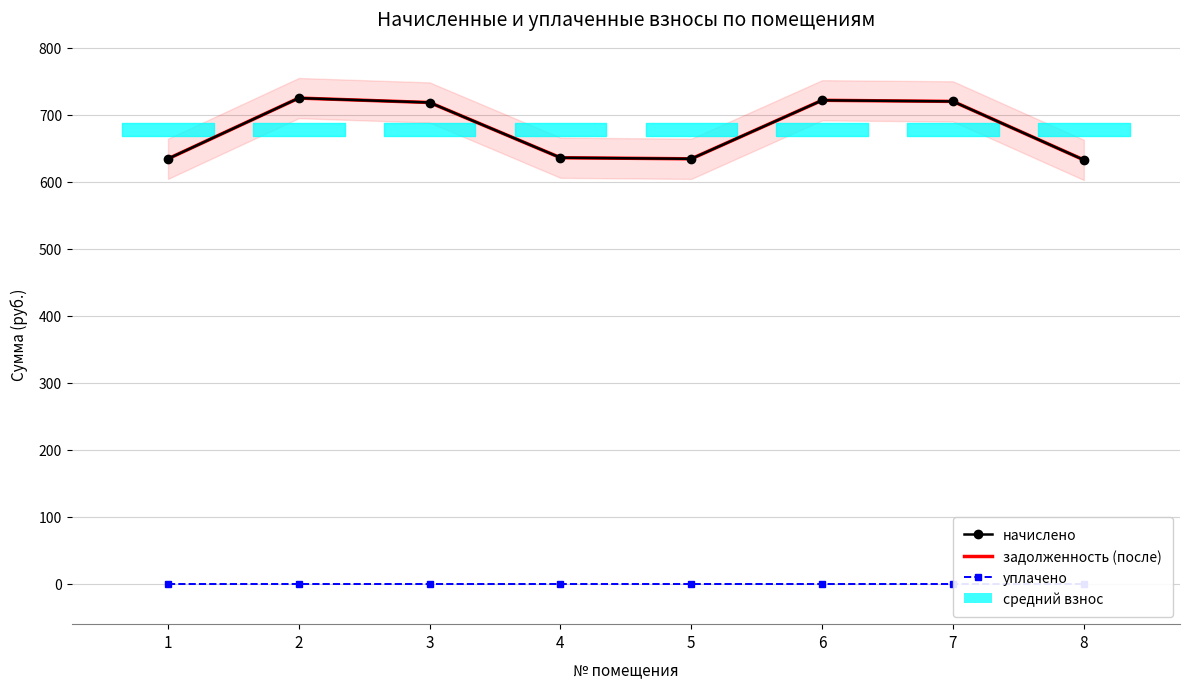

True or false: начислено and уплачено cross at least once.

False